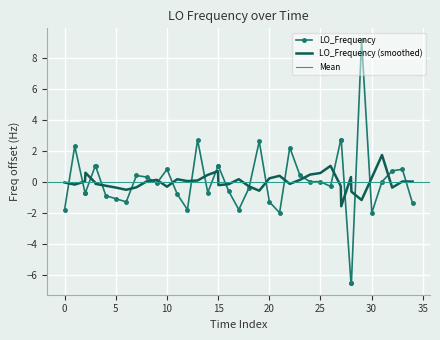

What is the highest value of the LO_Frequency (smoothed) series?

1.7